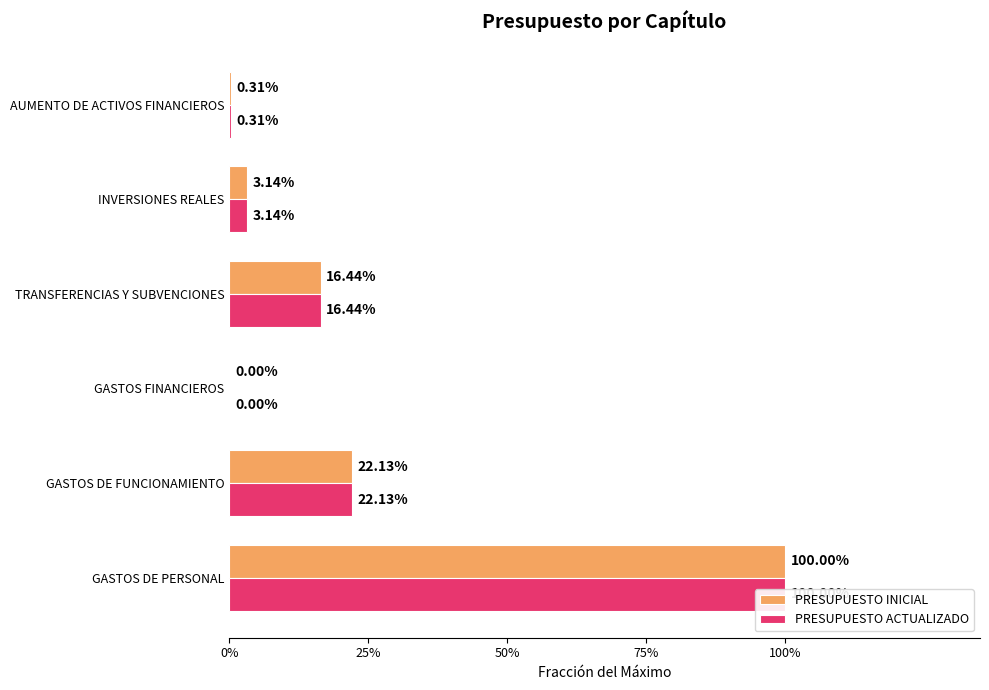

What is the maximum value shown in the chart?

1.0